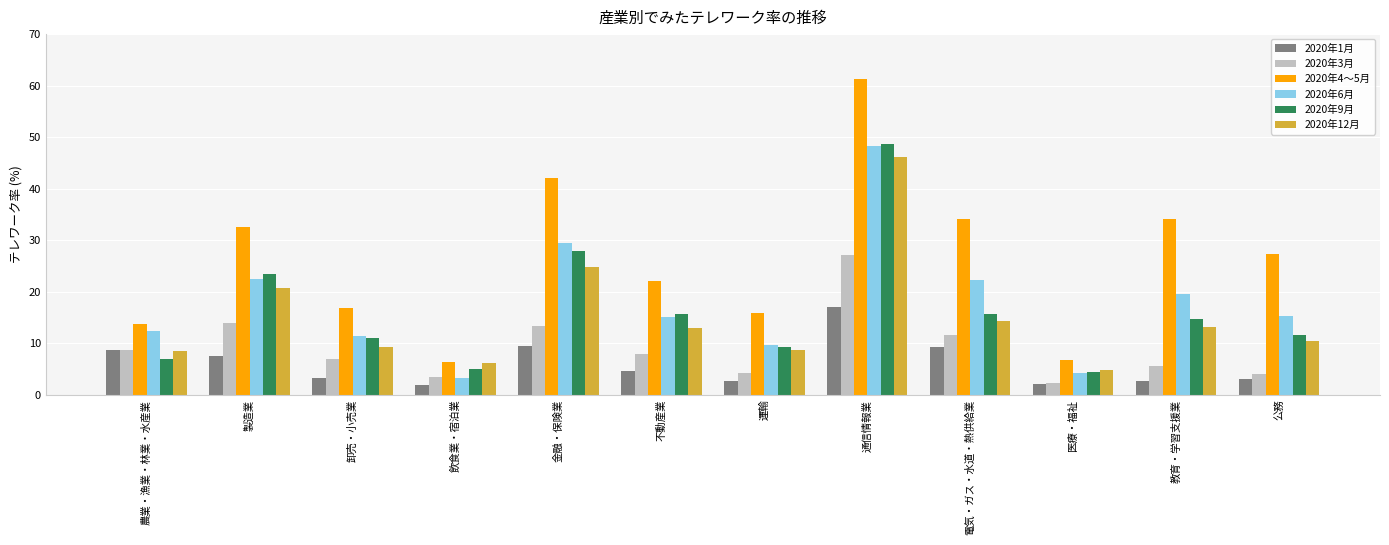

Which series has the largest total across all categories?

2020年4～5月